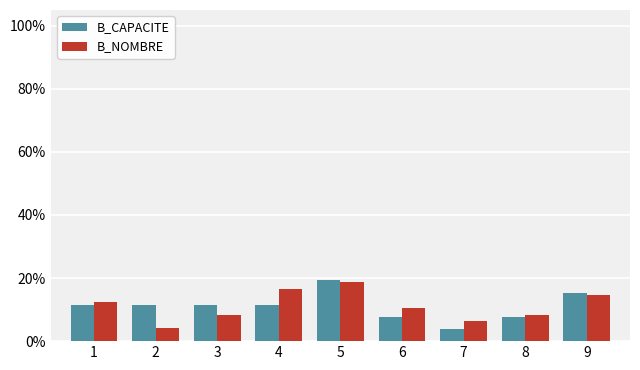

What are all the series names shown in the legend?

B_CAPACITE, B_NOMBRE